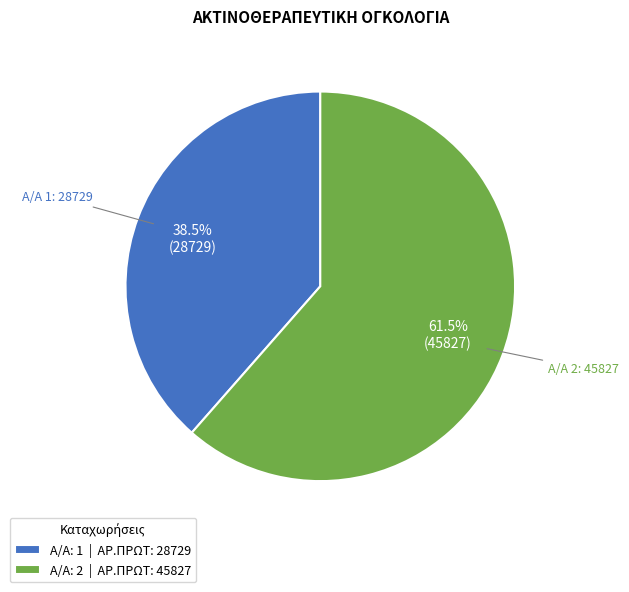

To the nearest percent, what is the difference between the largest and smallest slice percentages?

23%